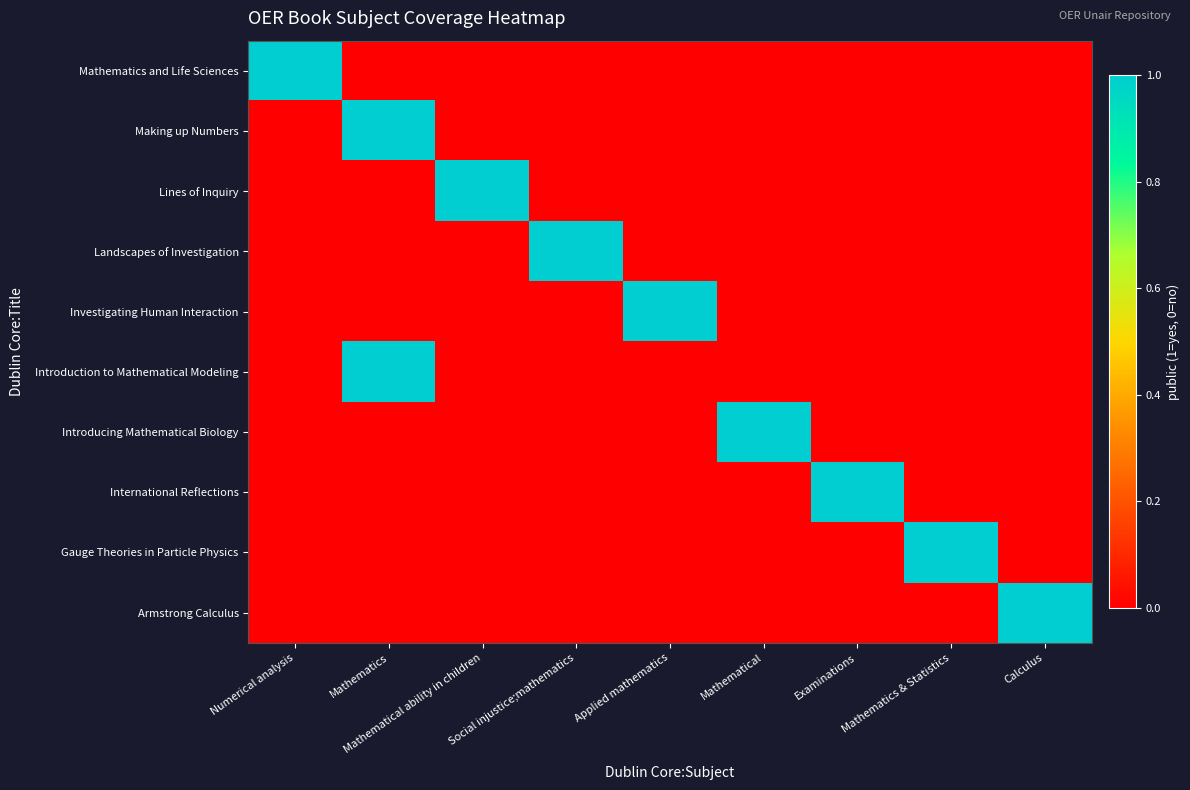

At which category does the chart reach its peak across all series?

Numerical analysis